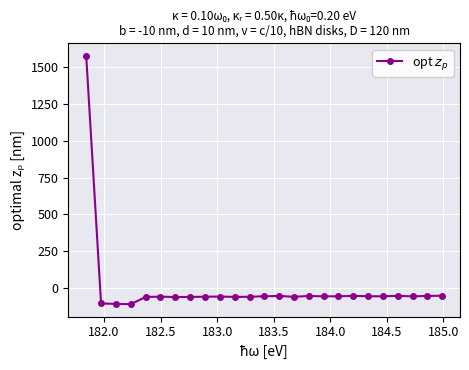

True or false: there are more than 0 points higher than both neighbors.

True